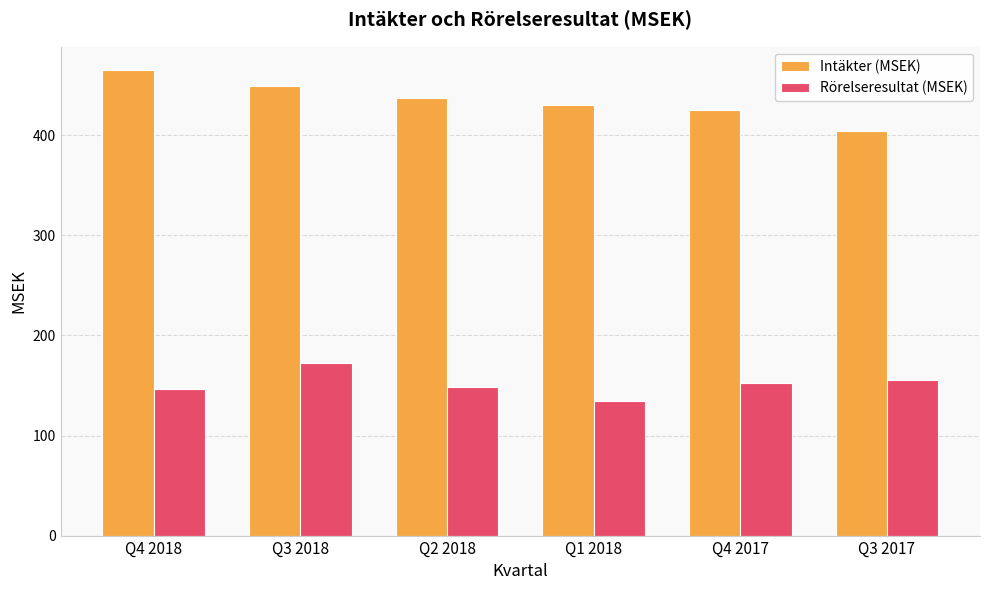

What is the value of the Intäkter (MSEK) bar at the 5th from the left?

425.0